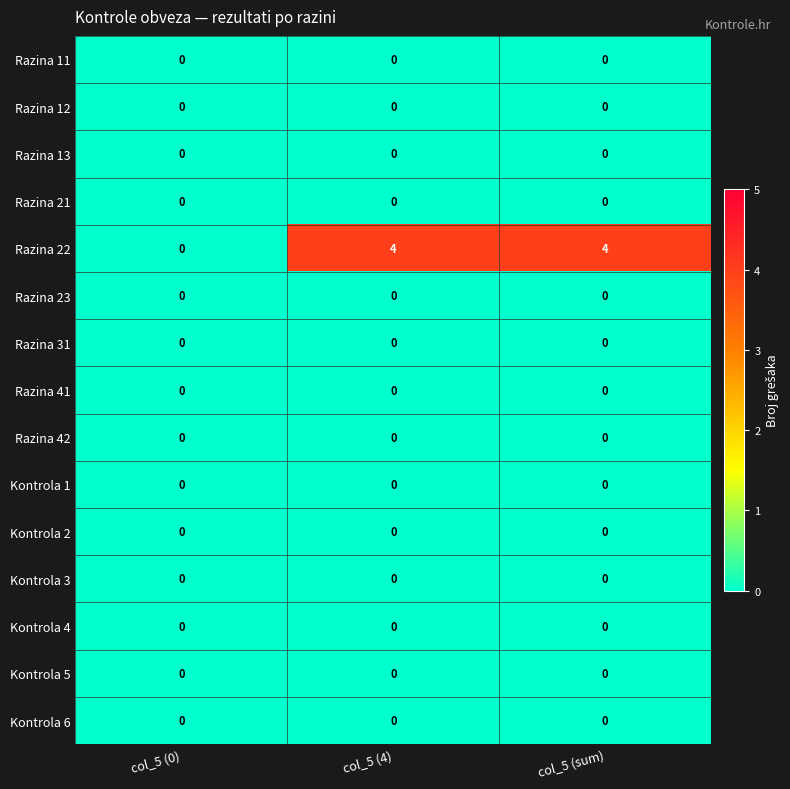

What is the total value across all series at col_5 (4)?

4